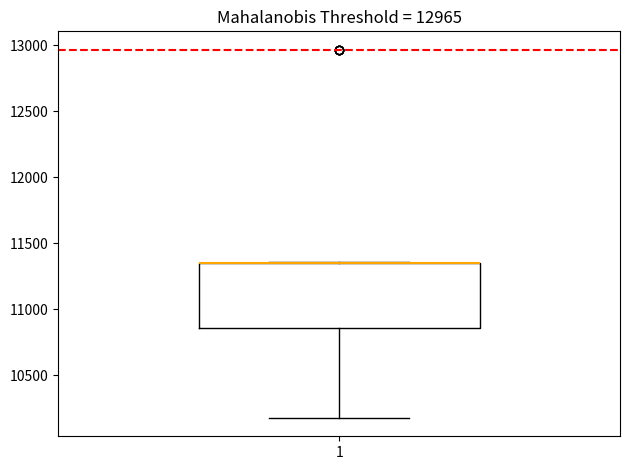

Read this box plot against the y-axis: the position of the median line, the range covered by the box, and the ends of both whiskers. The values are not printed on the chart, so give them approximately, as read against the axis.

median 11350 (drawn on the box's upper edge), box 10850 to 11350, whiskers 10200 to 11350